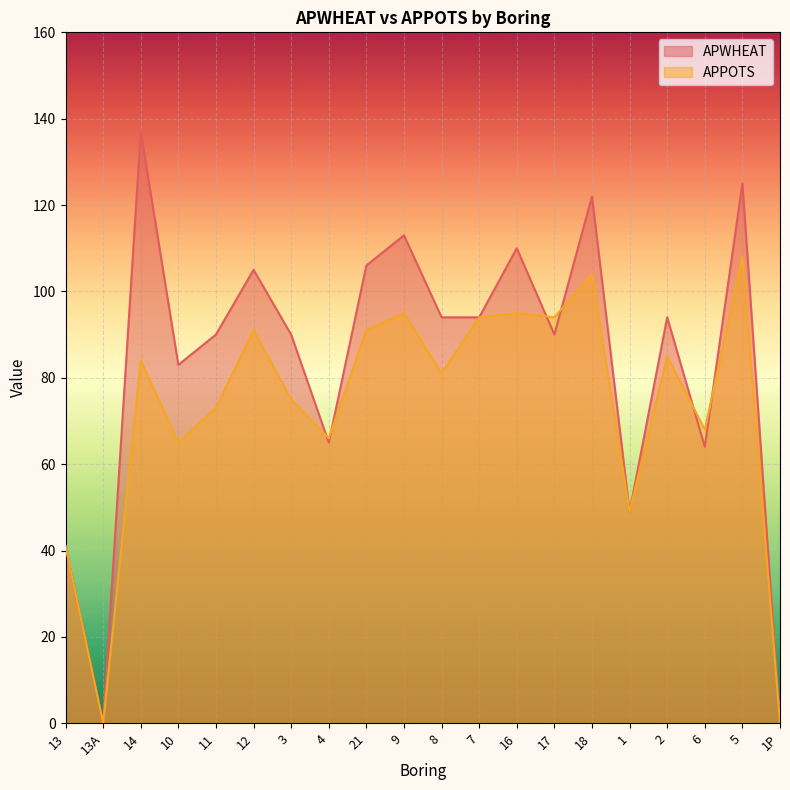

Is it true that APPOTS equals 65 at 10?

True